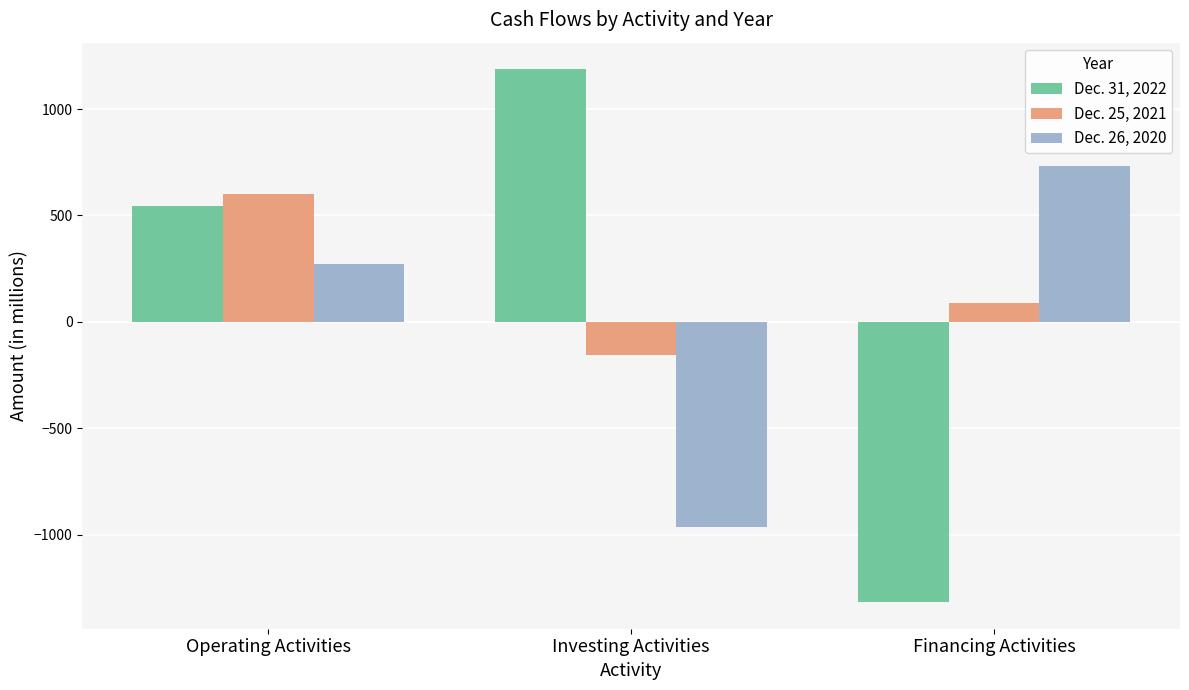

What is the minimum value for Dec. 26, 2020?

-965